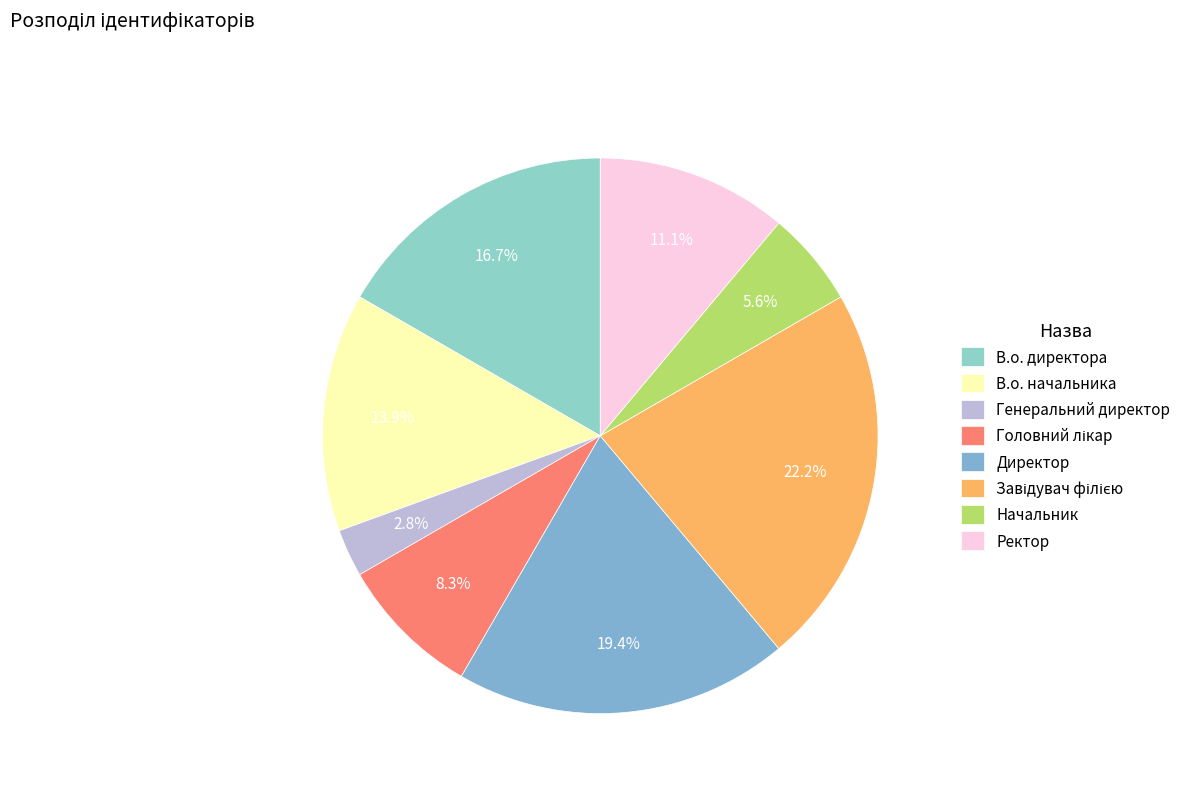

True or false: Начальник accounts for 6% of the total.

True